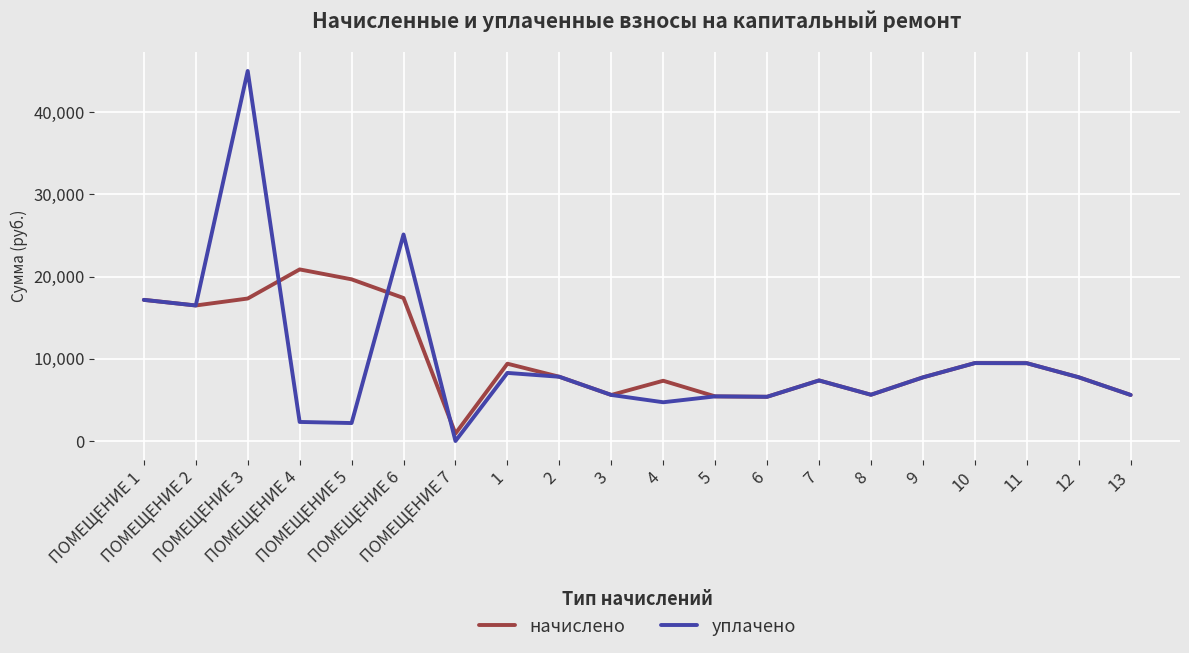

Rank the series by their maximum value, from lowest to highest.

начислено, уплачено